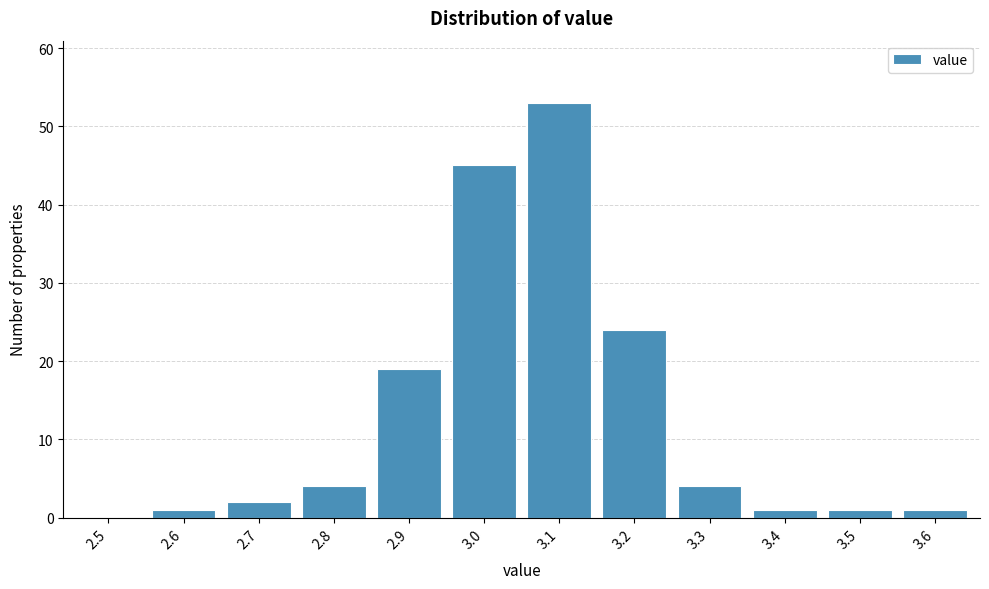

Reading left to right, transcribe all the data shown in this chart.

2.5=0	2.6=1	2.7=2	2.8=4	2.9=19	3.0=45	3.1=53	3.2=24	3.3=4	3.4=1	3.5=1	3.6=1